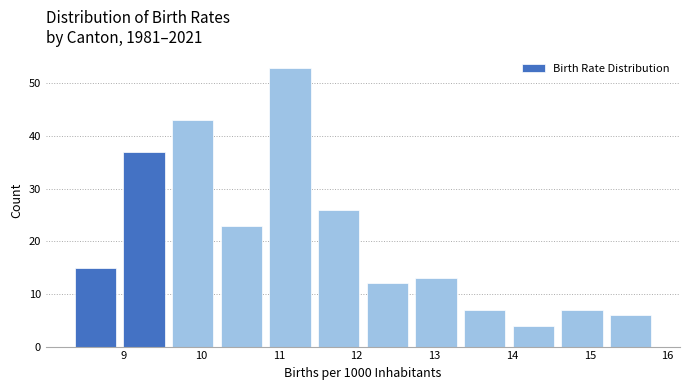

What is the height of the bar covering 14.6 to 15.2 on the x-axis? Neither the bar edges nor the heights are printed on the chart, so give them approximately, as read against the axes.

7